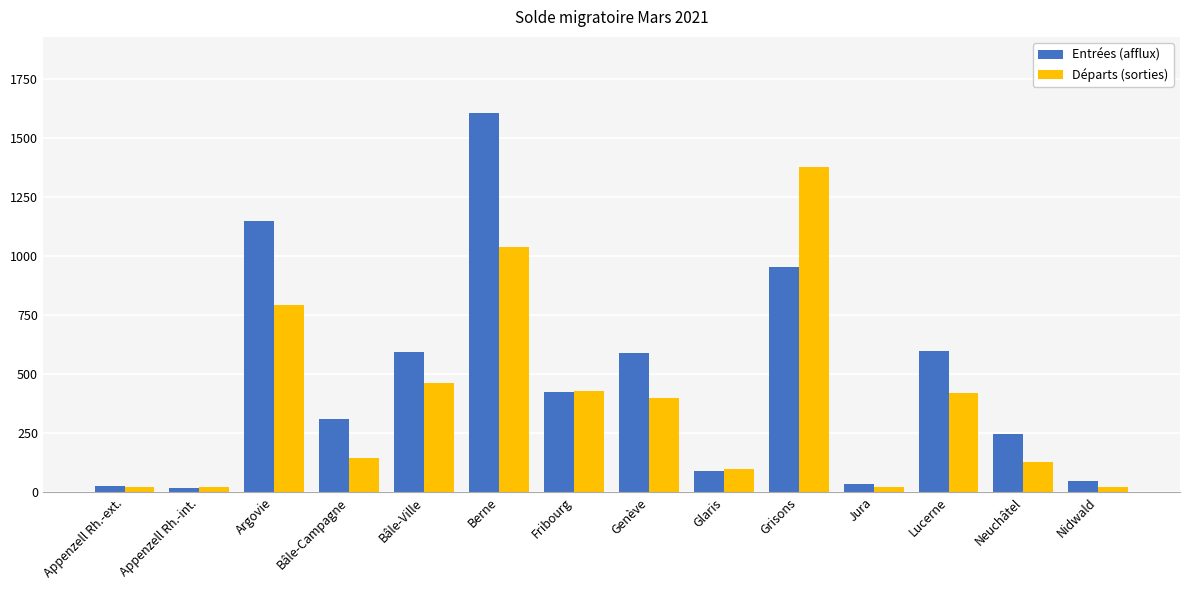

True or false: Entrées (afflux) has a value of 47 at Nidwald.

True